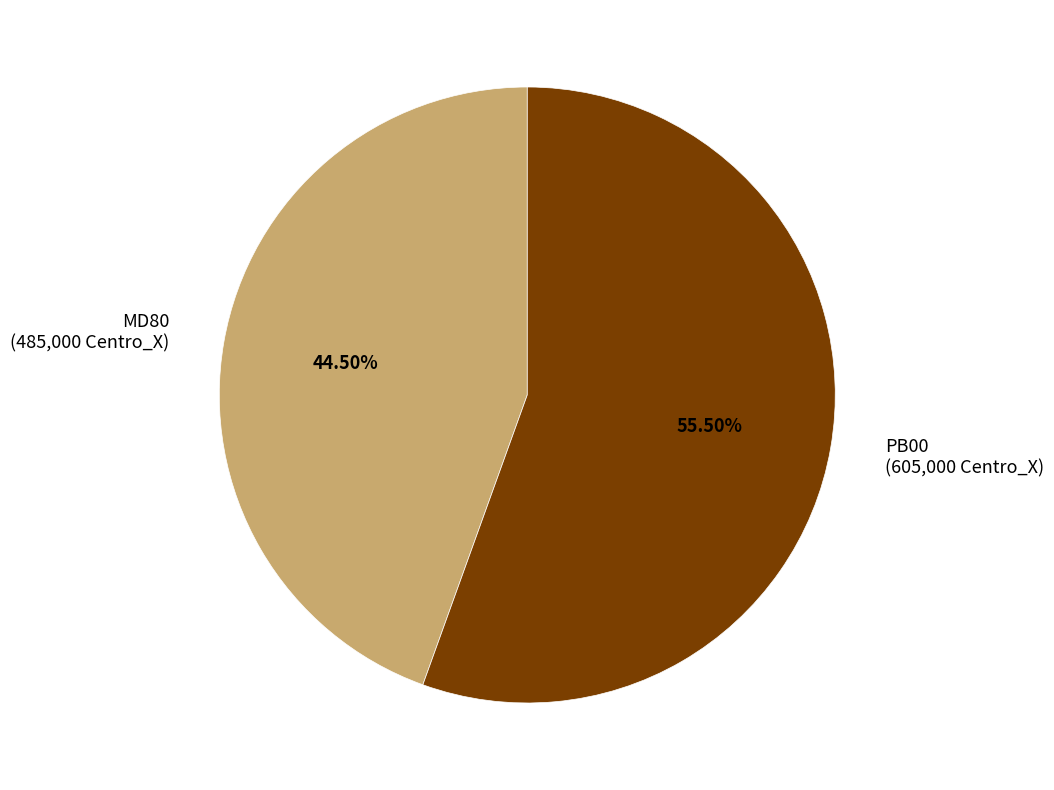

What is the largest slice in the pie chart?

PB00